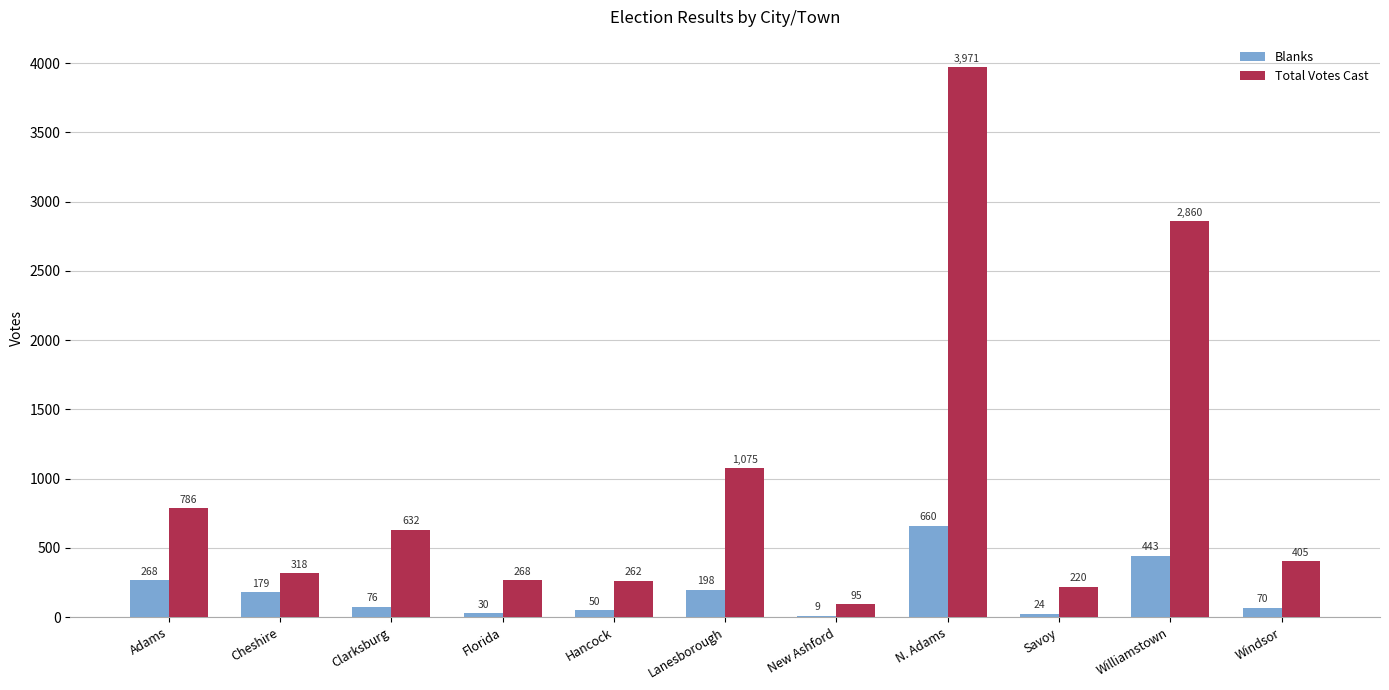

Is the value of Total Votes Cast at Adams greater than the value of Blanks at Hancock?

Yes